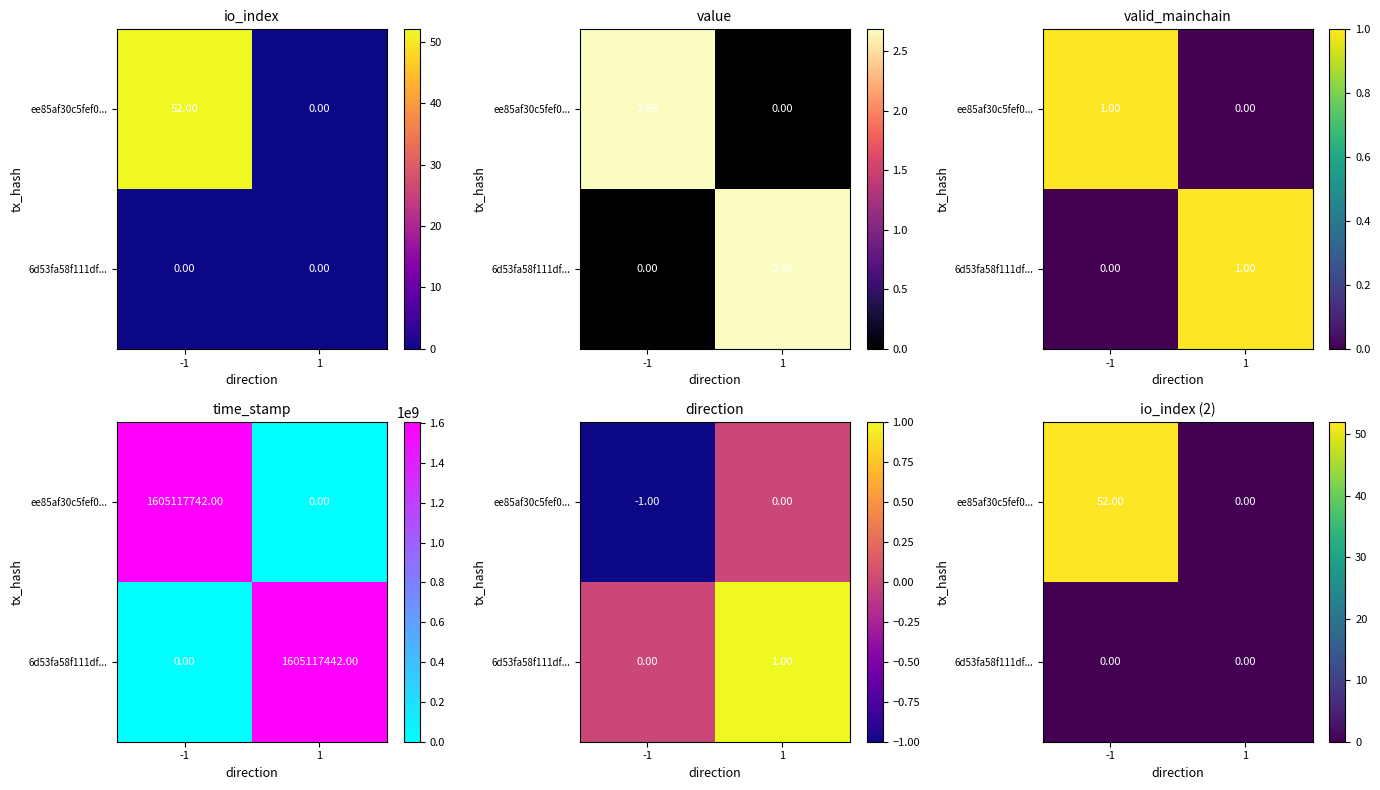

At which category does the chart reach its minimum across all series?

1